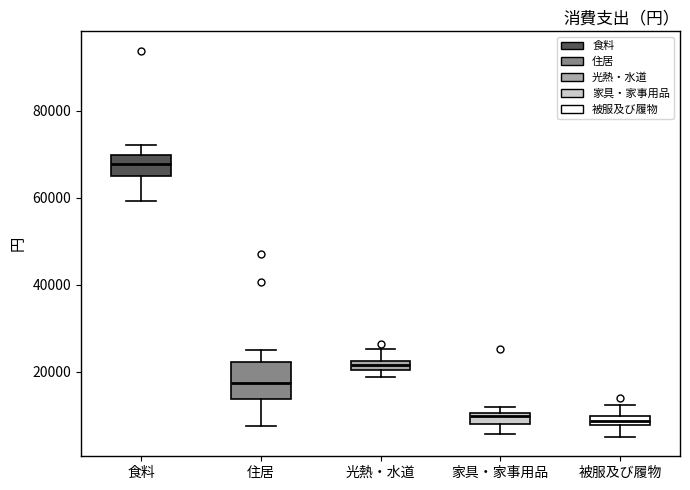

Comparing the boxes themselves (not the whiskers), which one is the tallest?

住居